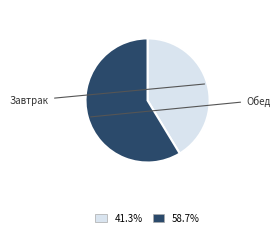

To the nearest percent, what portion does Завтрак represent?

41%